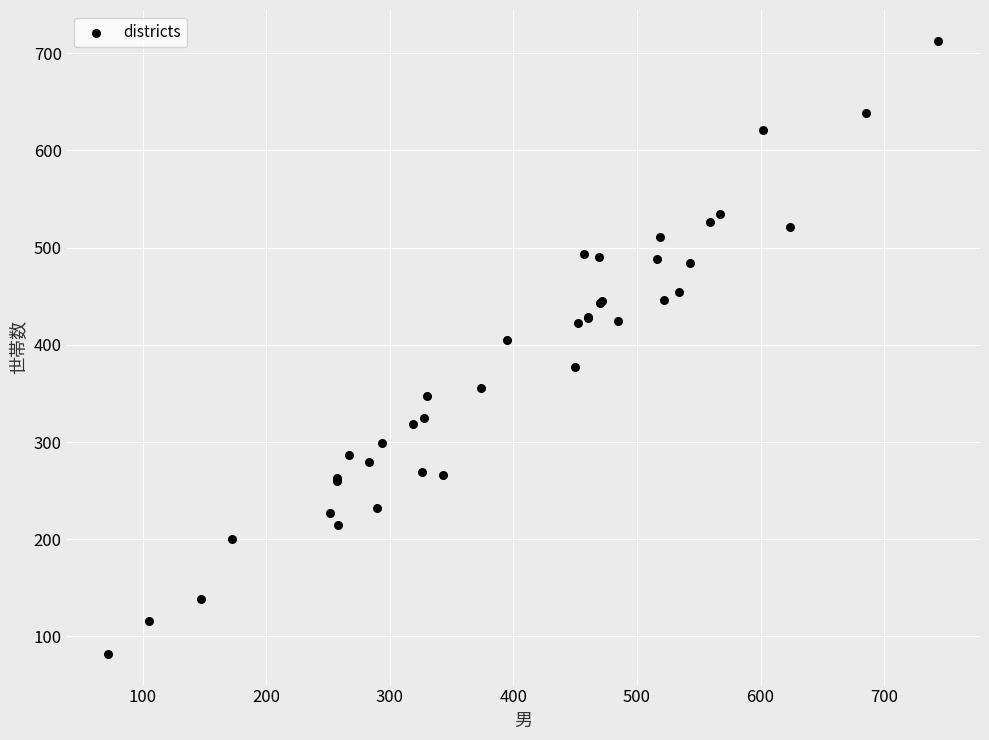

What Y value in the scatter plot is closest to 397?

405